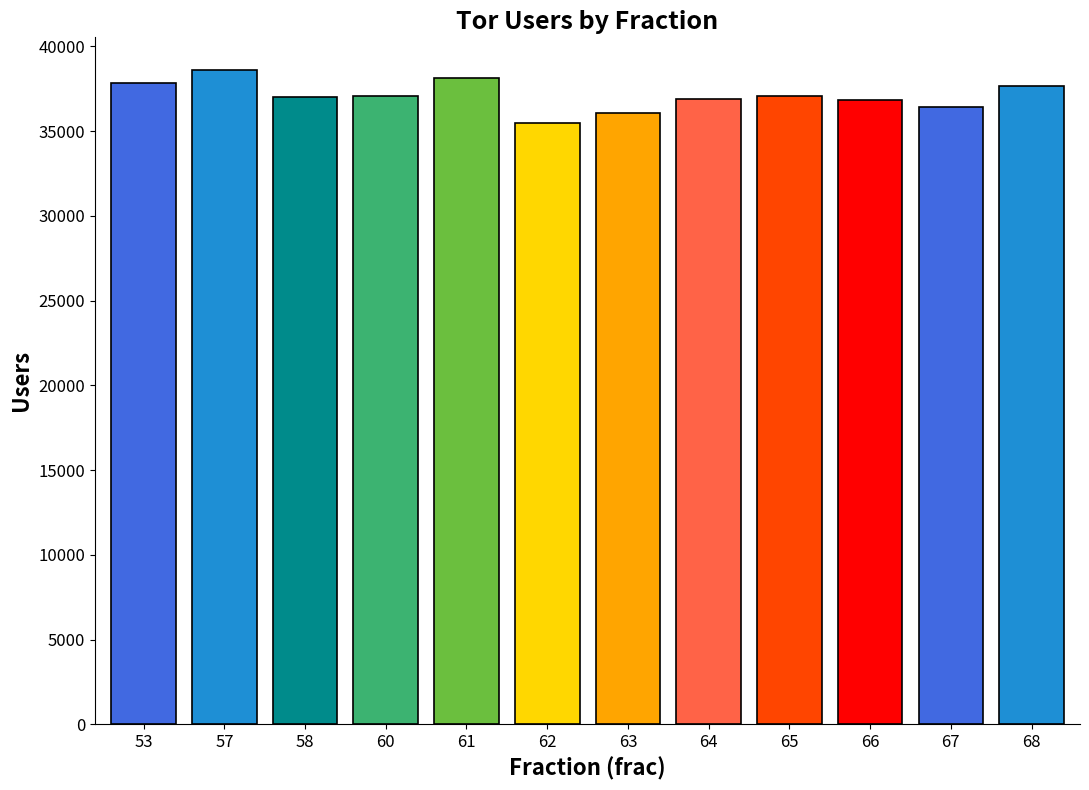

Approximately how many times larger is the value at 57 compared to 65?

1.0